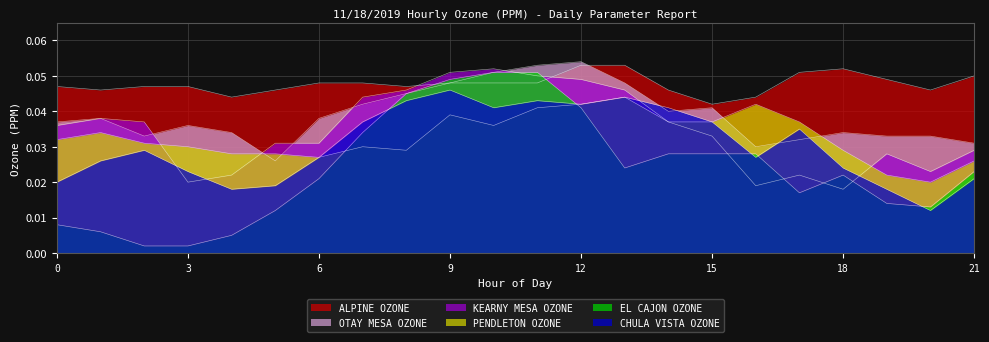

What is the sum of the PENDLETON_OZONE values at 11 and 9?

0.1